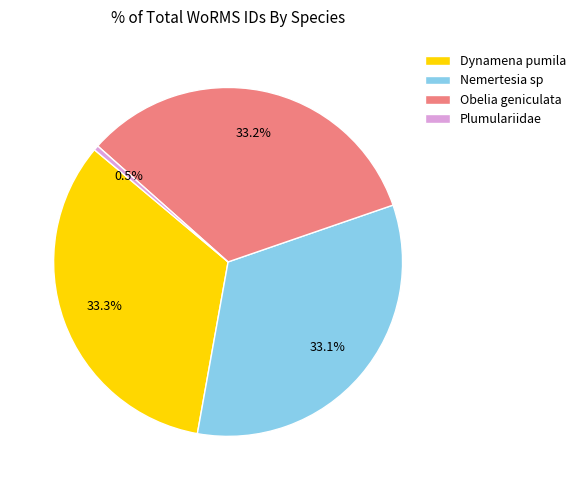

What portion of the pie excludes Nemertesia sp?

66.9%